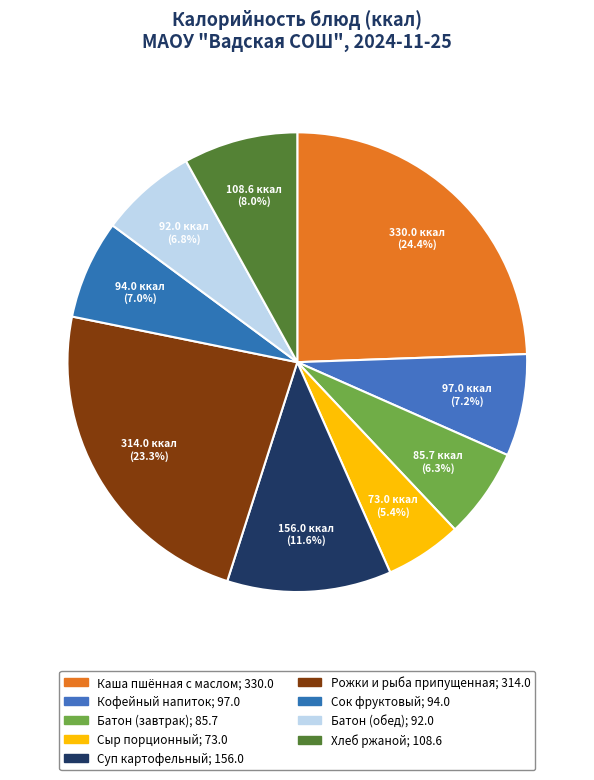

How many slices are in this pie chart?

9